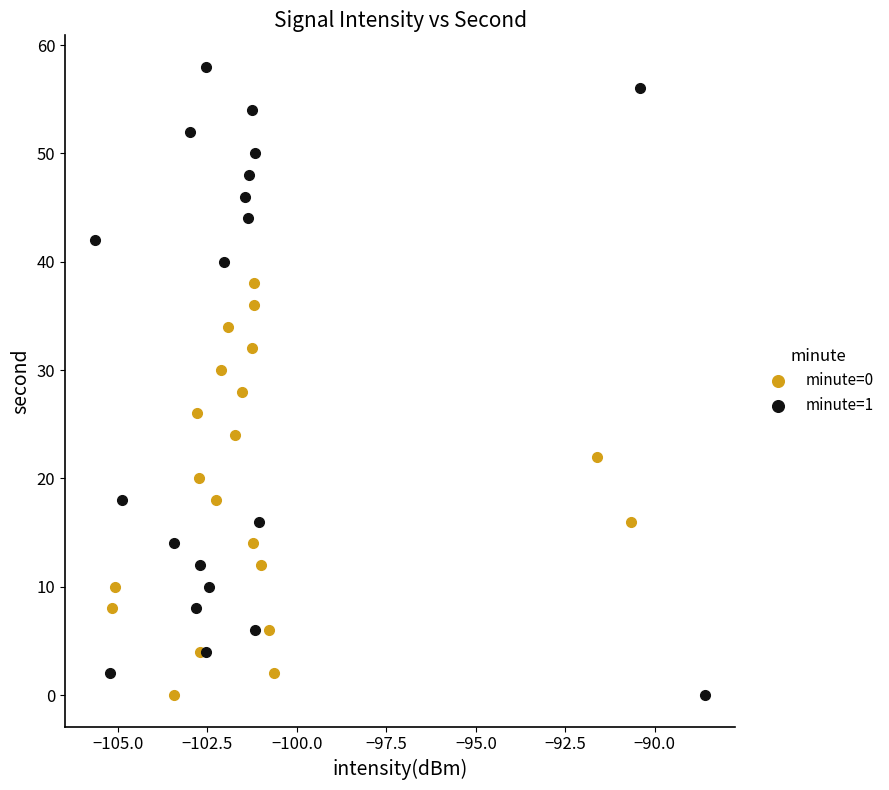

What are all the series names shown in the legend?

minute=0, minute=1